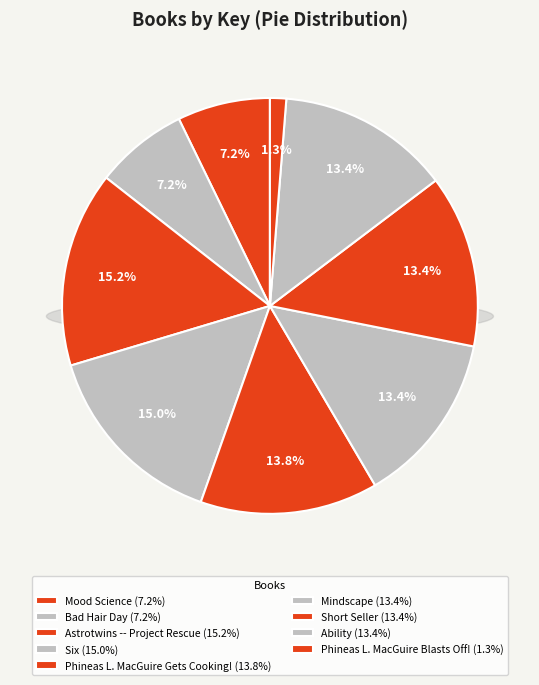

How many slices are in this pie chart?

9